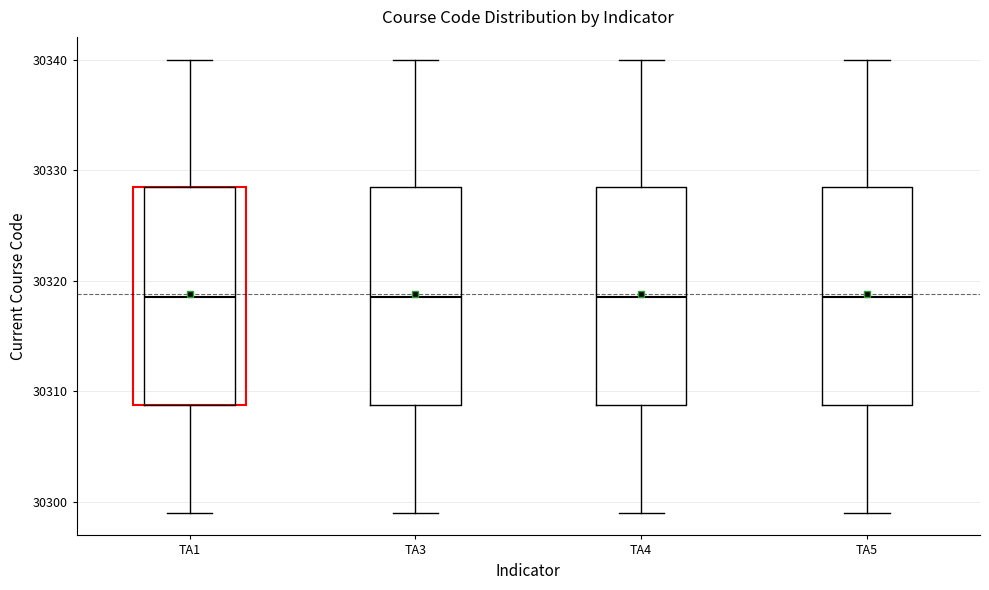

Where does the median line of the box for TA5 sit on the y-axis? The values are not printed on the chart, so give them approximately, as read against the axis.

30319